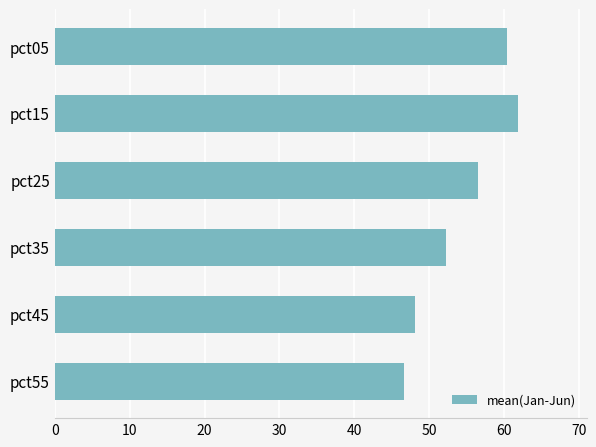

At which label is the value closest to 54?

pct35